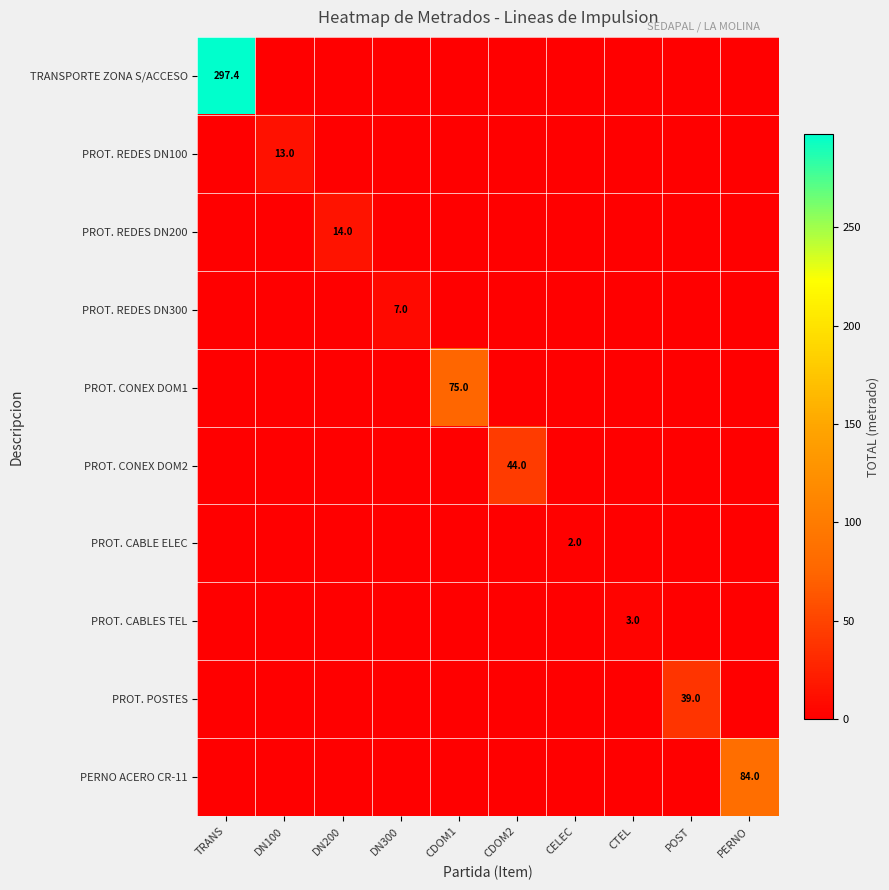

What is the total value across all series at CELEC?

2.0